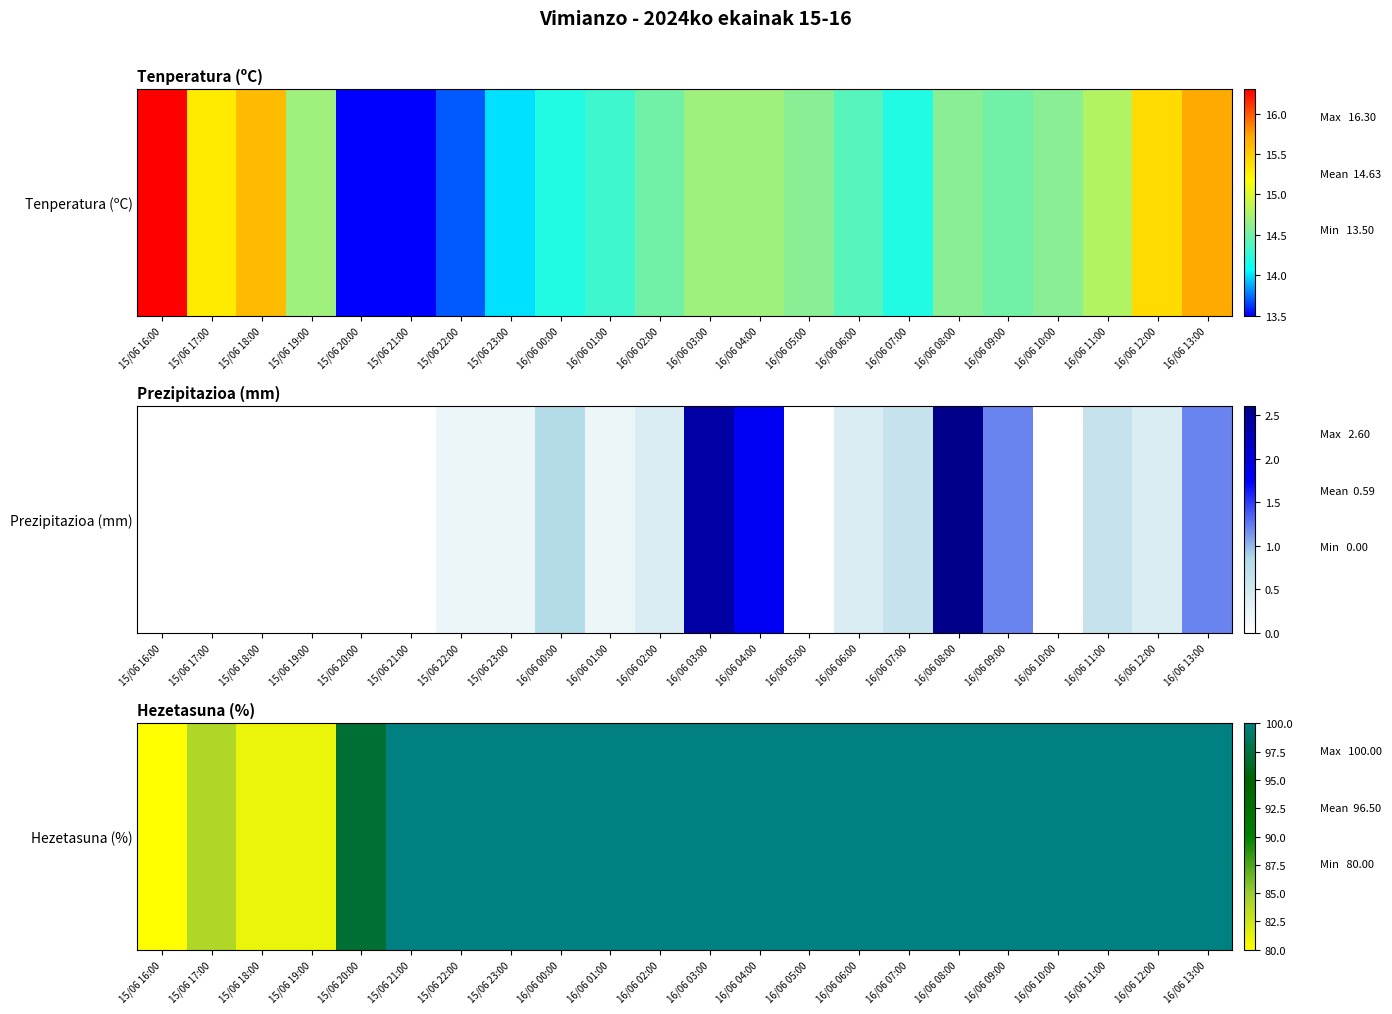

Rank the categories by value from highest to lowest.

15/06 21:00, 15/06 22:00, 15/06 23:00, 16/06 00:00, 16/06 01:00, 16/06 02:00, 16/06 03:00, 16/06 04:00, 16/06 05:00, 16/06 06:00, 16/06 07:00, 16/06 08:00, 16/06 09:00, 16/06 10:00, 16/06 11:00, 16/06 12:00, 16/06 13:00, 15/06 20:00, 15/06 17:00, 15/06 18:00, 15/06 19:00, 15/06 16:00